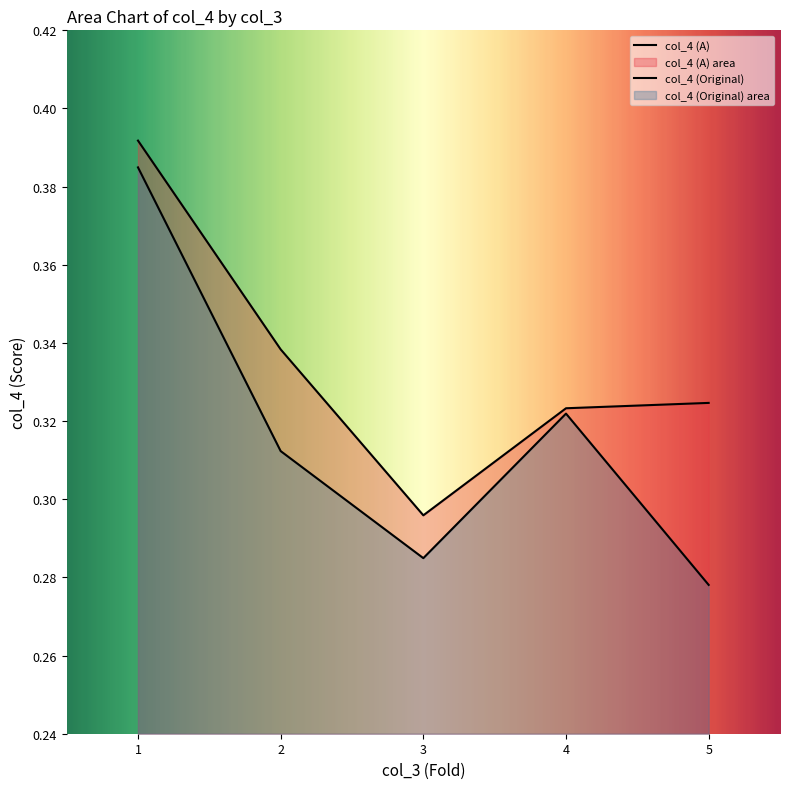

Reading left to right, extract all data points from this chart.

col_4 (A): 0.4	0.3	0.3	0.3	0.3
col_4 (Original): 0.4	0.3	0.3	0.3	0.3